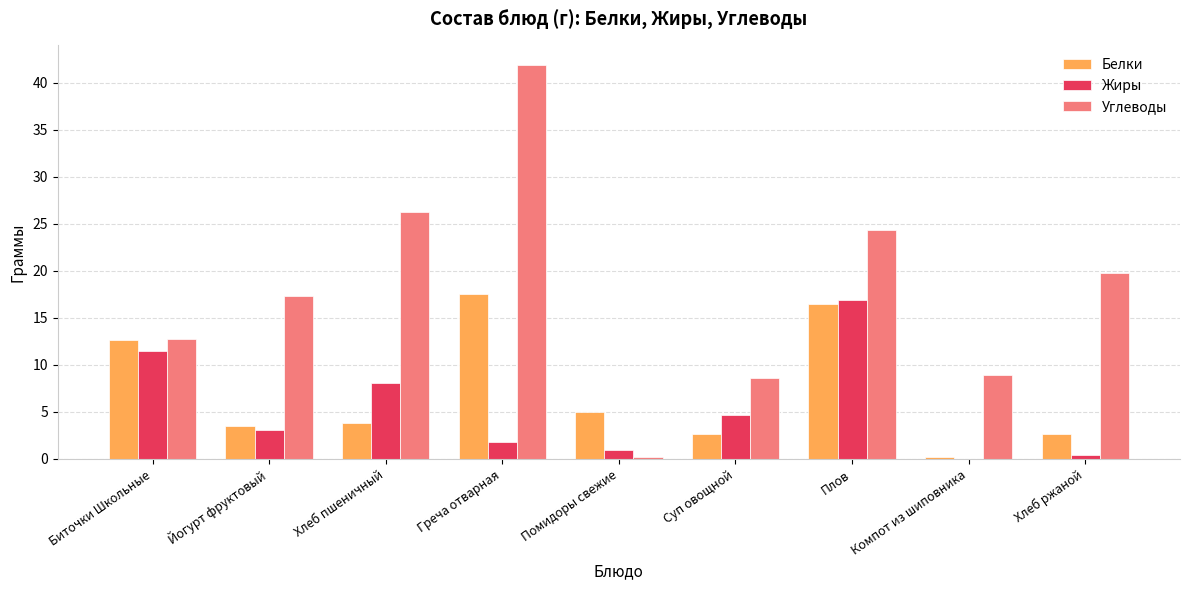

True or false: Белки has a value of 12.7 at Биточки Школьные.

True